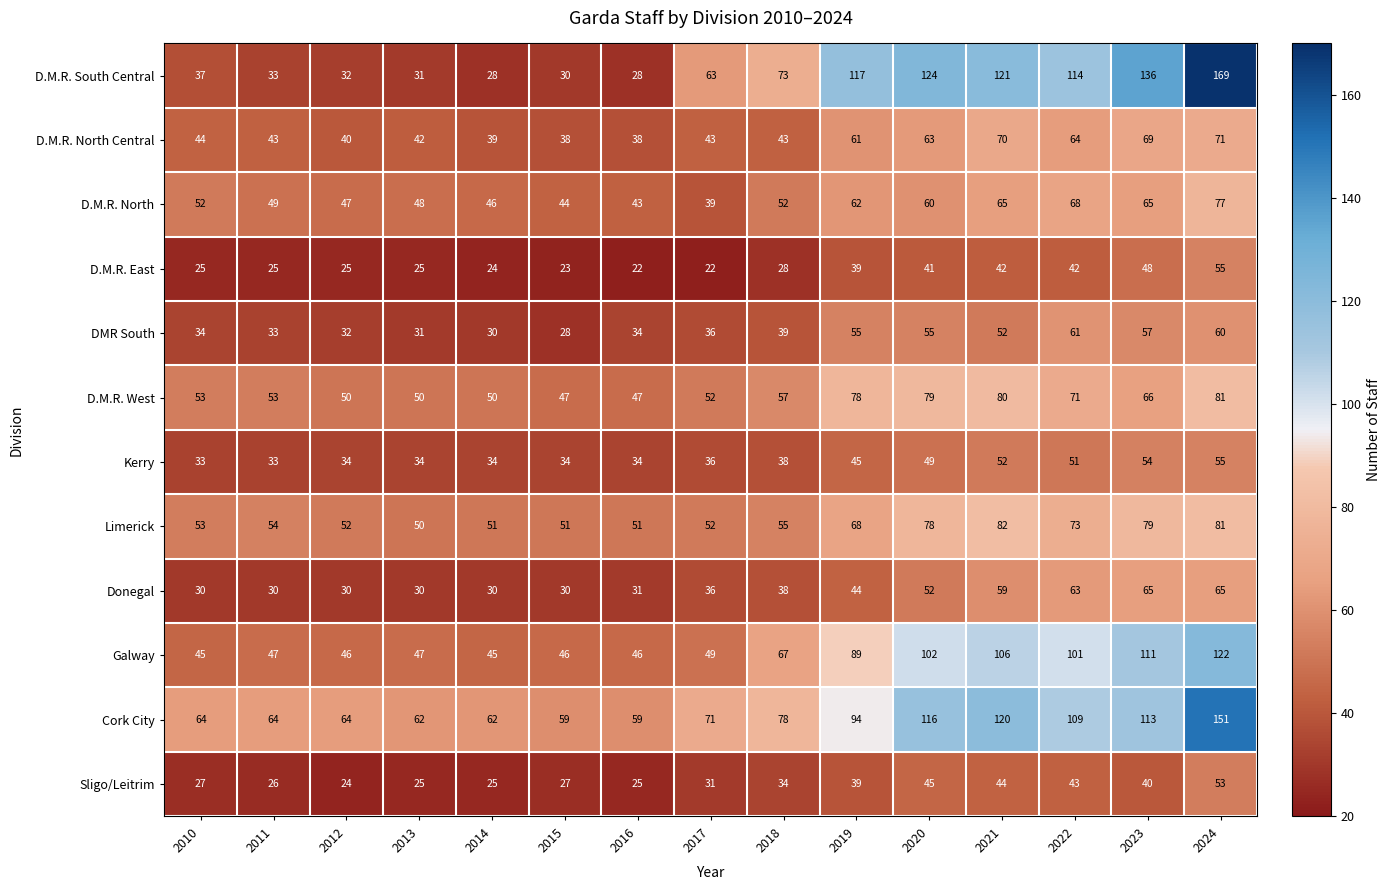

The value of D.M.R. North at 2020 is 103. True or false?

False